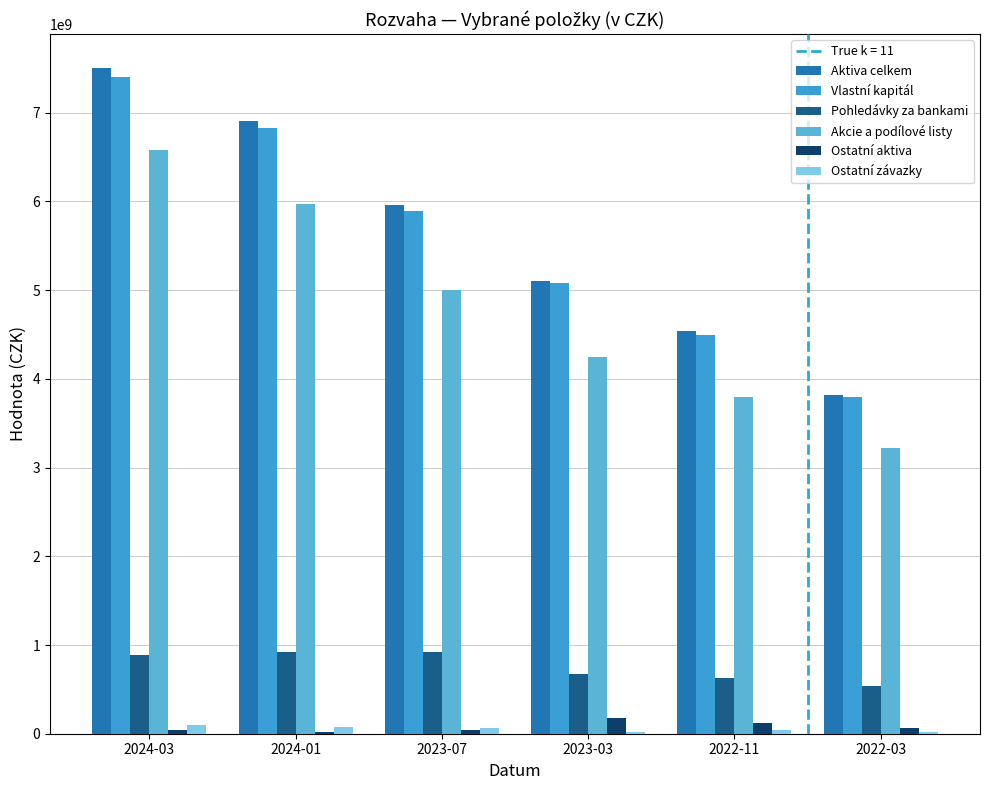

Between 2024-01 and 2022-11, which is larger?

2024-01